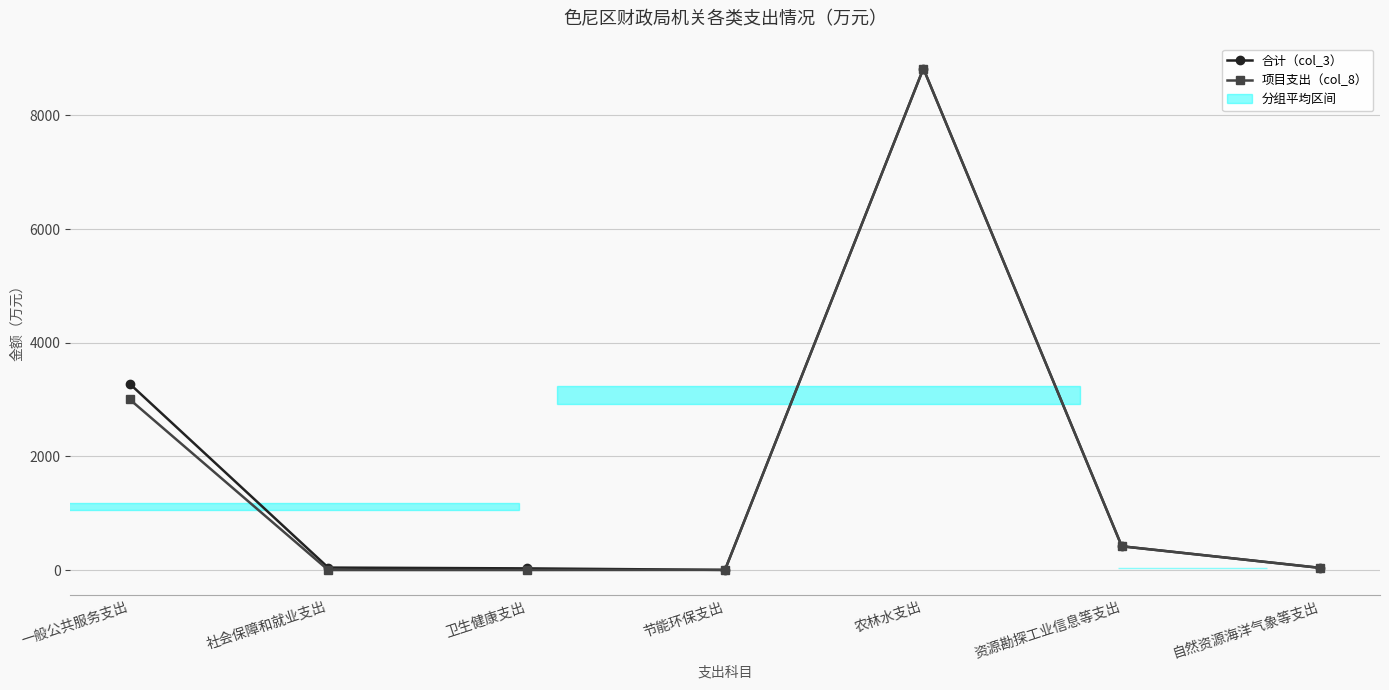

What is the highest value of the 项目支出（col_8） series?

8824.8